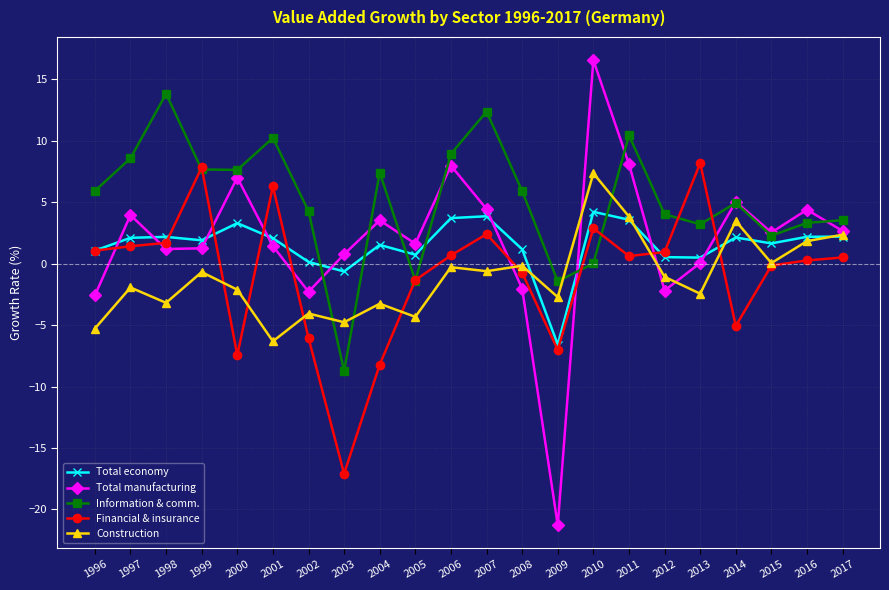

Rank the series by their maximum value, from lowest to highest.

Total economy, Construction, Financial & insurance, Information & comm., Total manufacturing